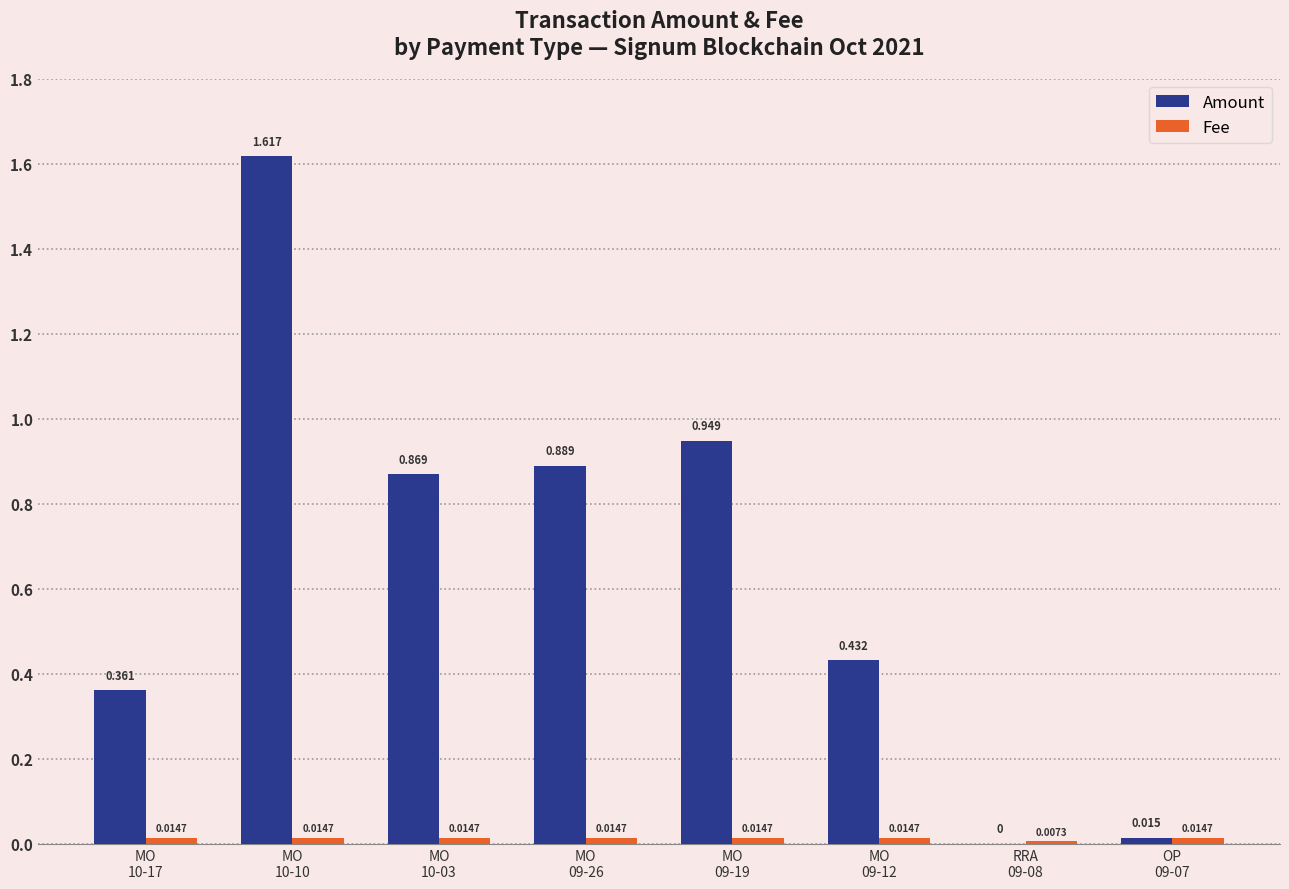

Which series has the largest total across all categories?

Amount